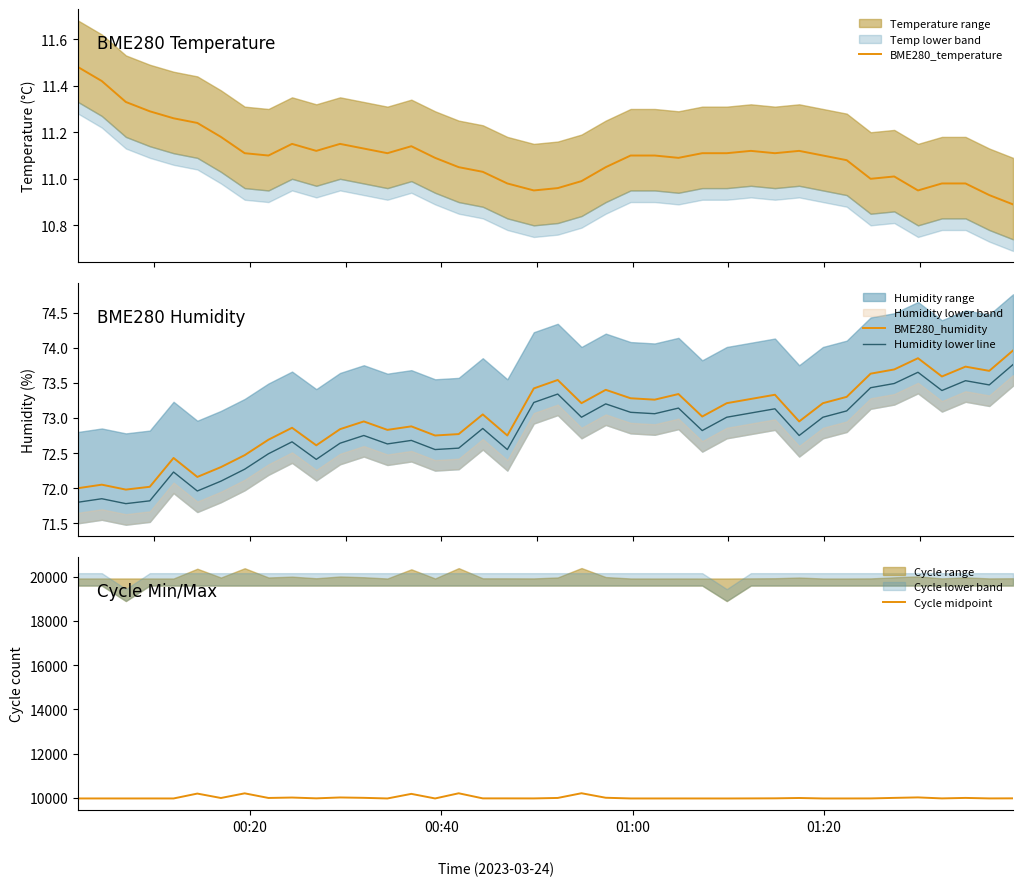

True or false: BME280_humidity and Humidity lower line cross at least once.

False